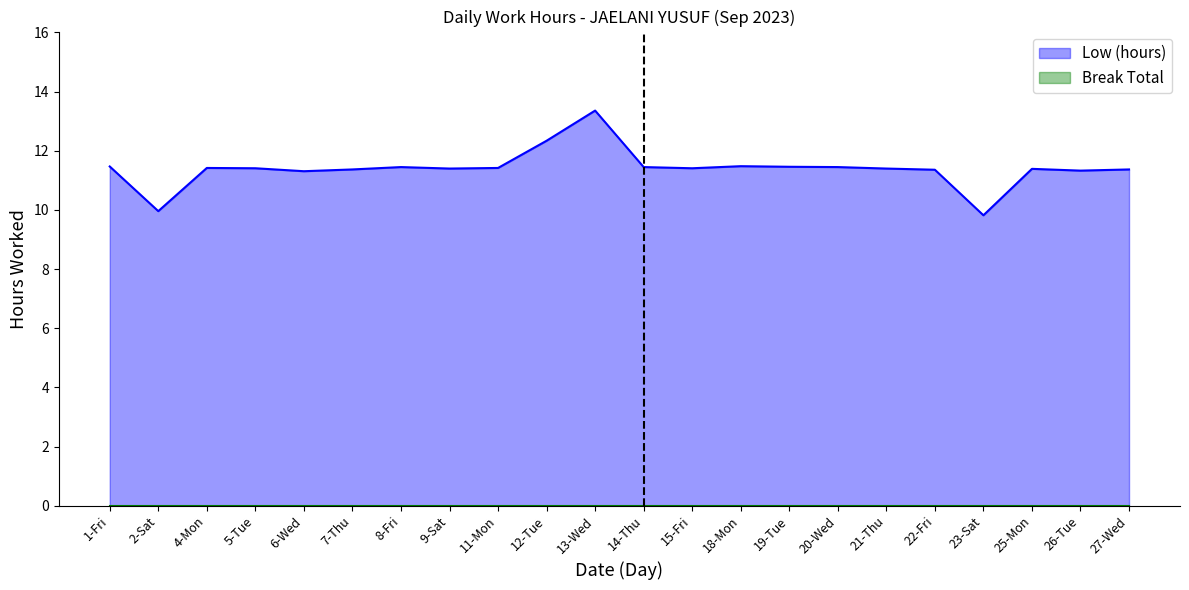

True or false: Break Total and Low (hours) cross at least once.

False